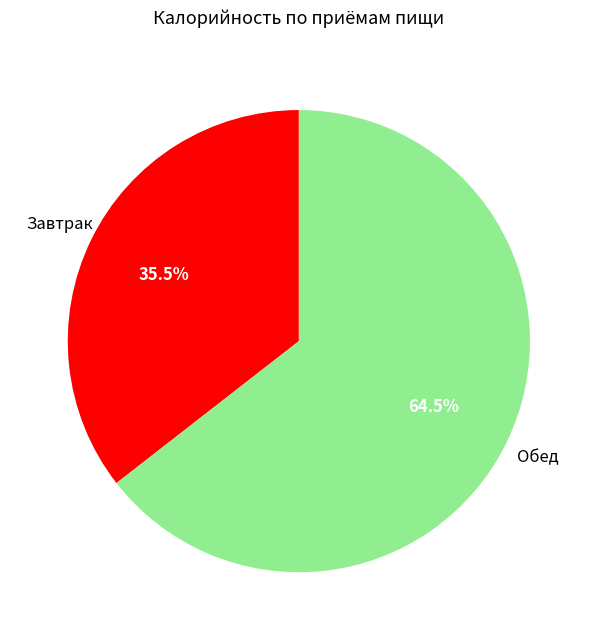

Does any single category account for the majority?

Yes